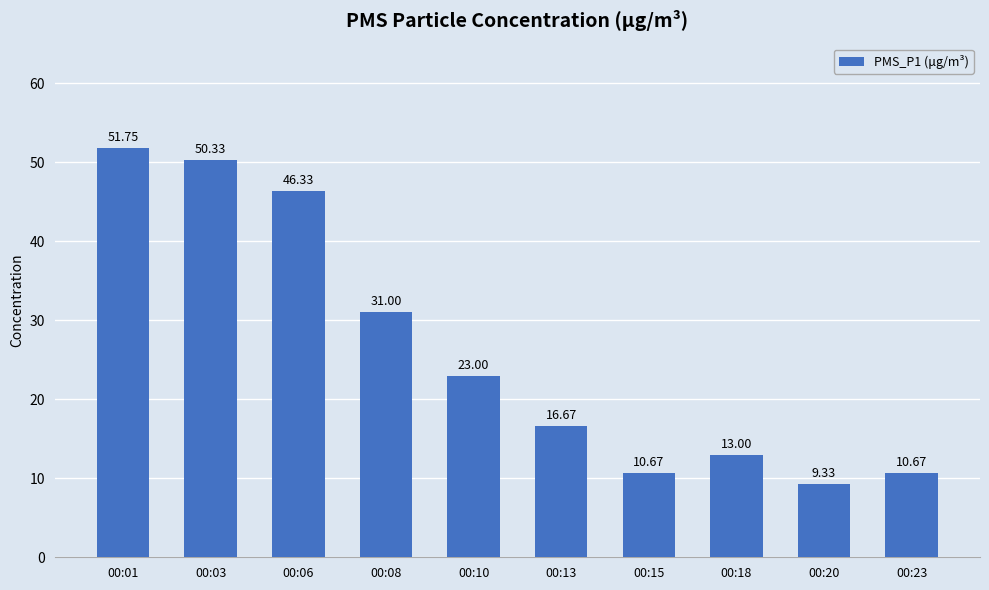

What is the ratio of the value at 00:03 to the value at 00:08?

1.6